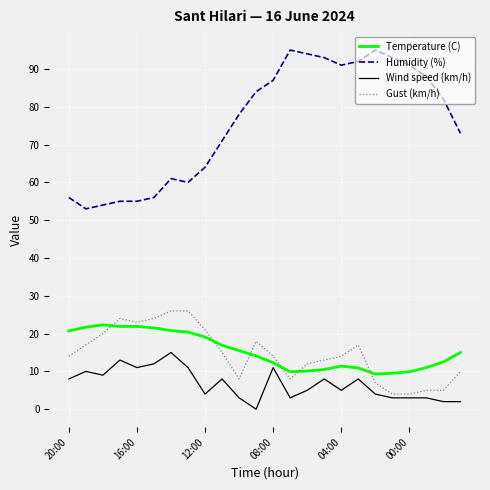

Which series has the largest total across all categories?

Humidity (%)